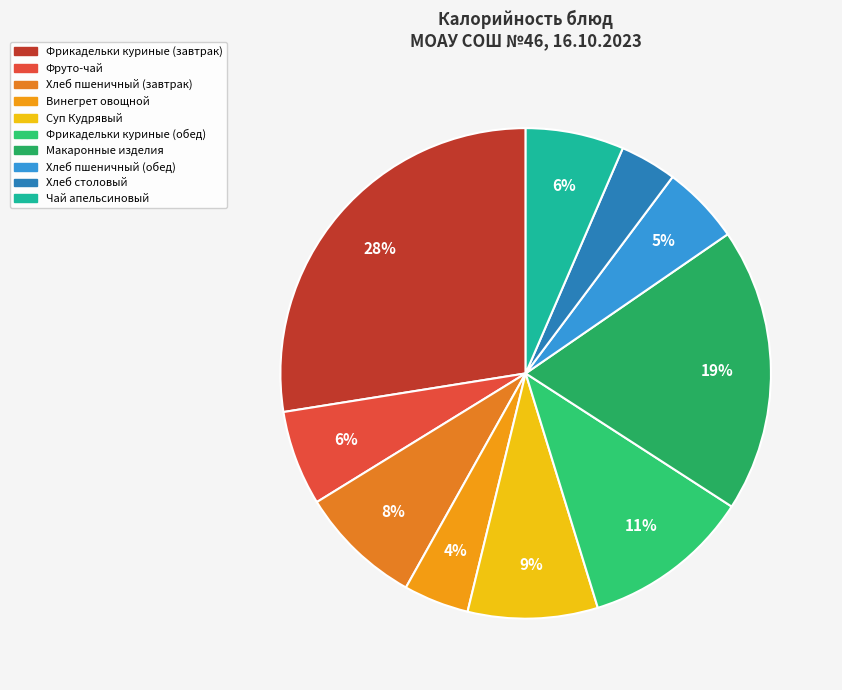

What percentage is NOT represented by Винегрет овощной?

95.7%